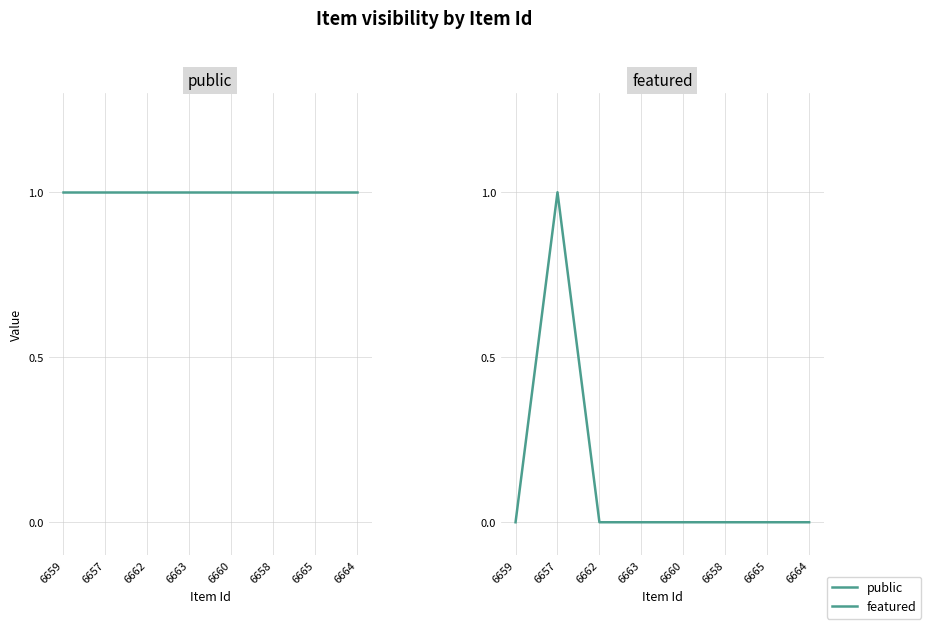

List the series in order of their peak value, highest first.

public, featured